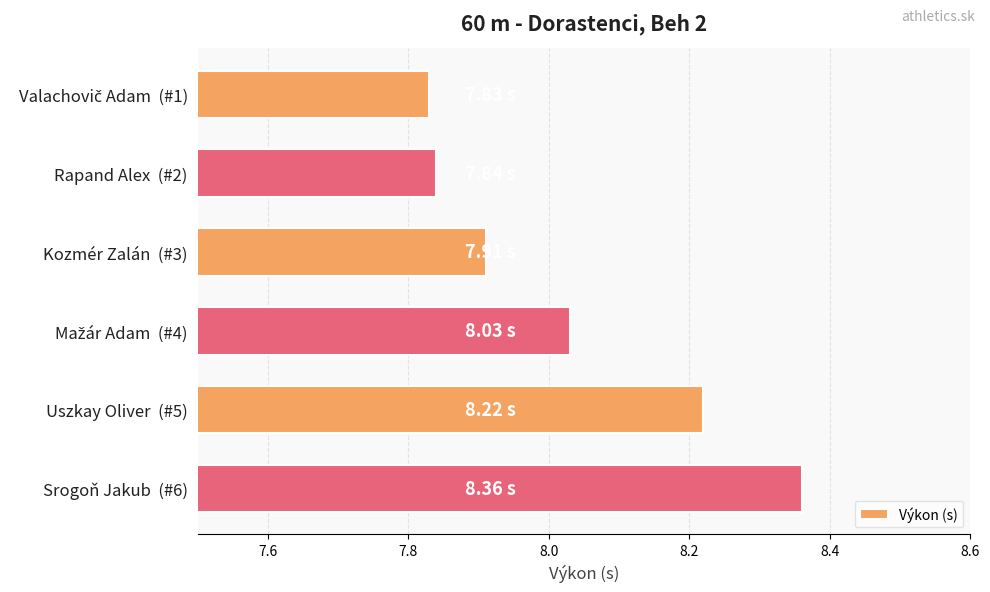

What is the difference between the maximum and minimum values?

0.5